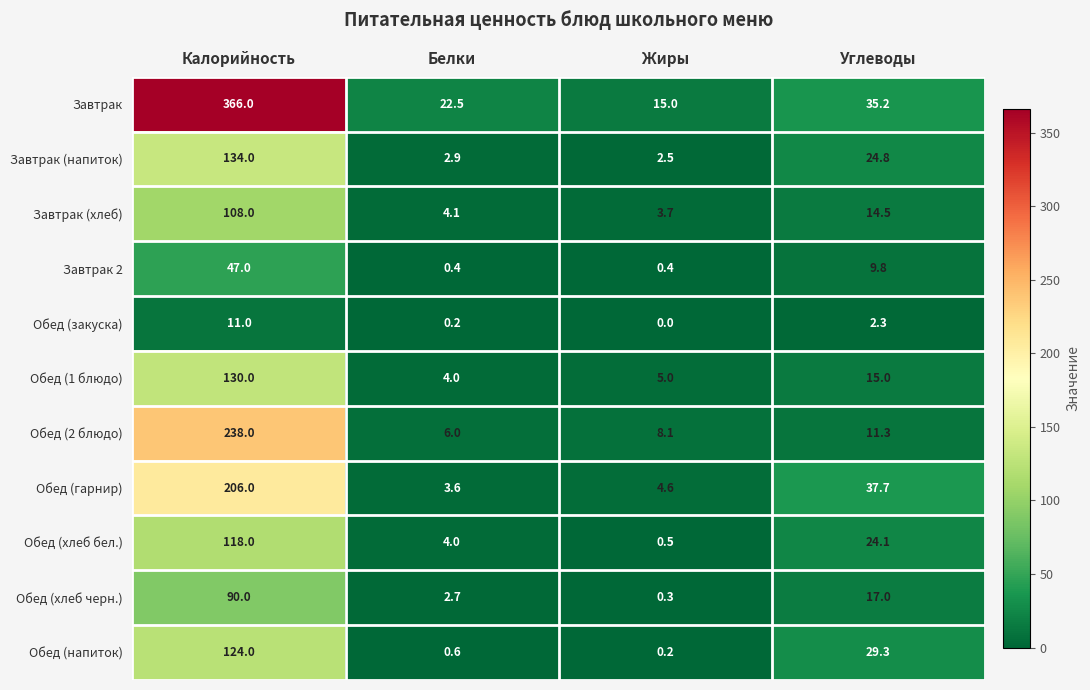

What is the sum of the Обед (закуска) values at Углеводы and Белки?

2.5